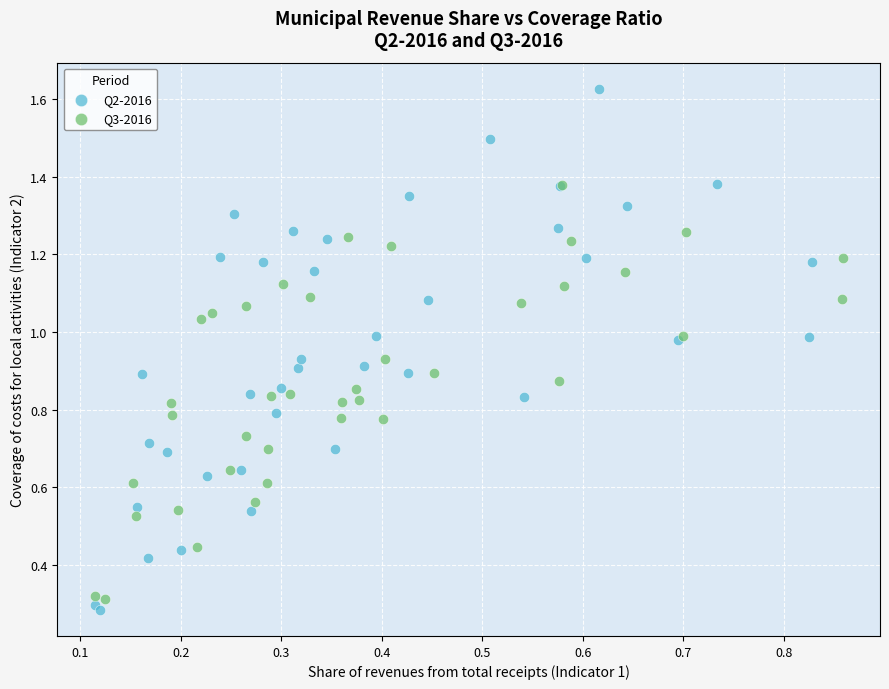

Which series has the widest spread of Y values?

Q2-2016